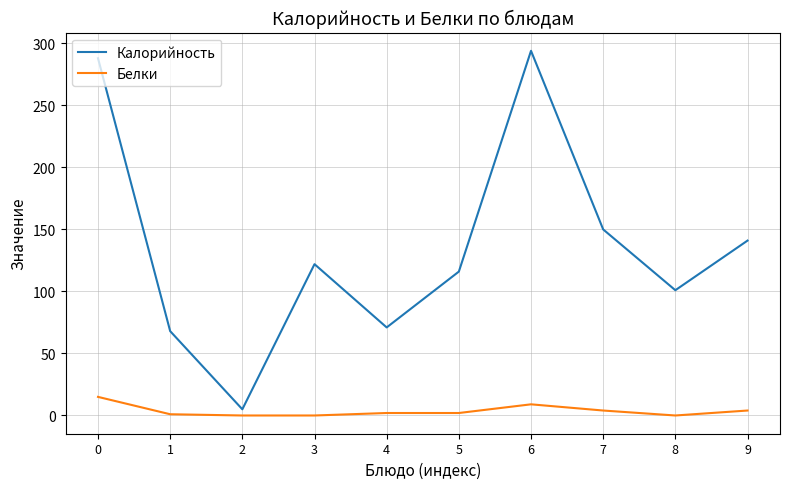

What is the greatest value displayed?

294